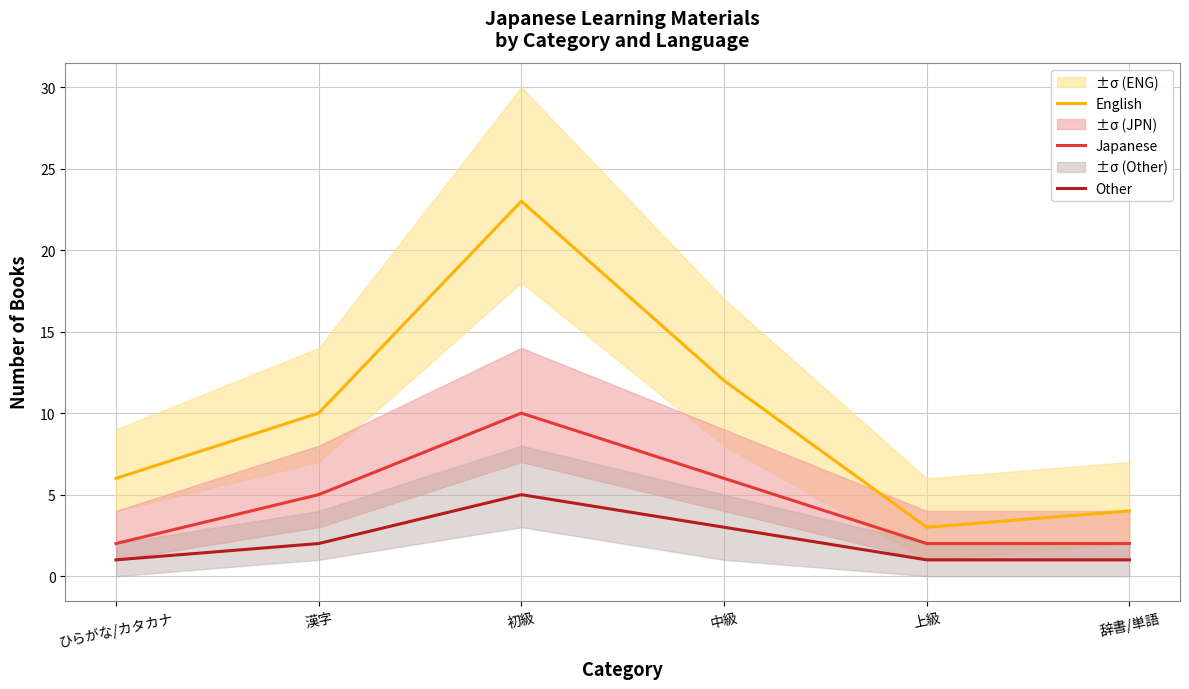

Between 中級 and 辞書/単語, which is larger?

中級